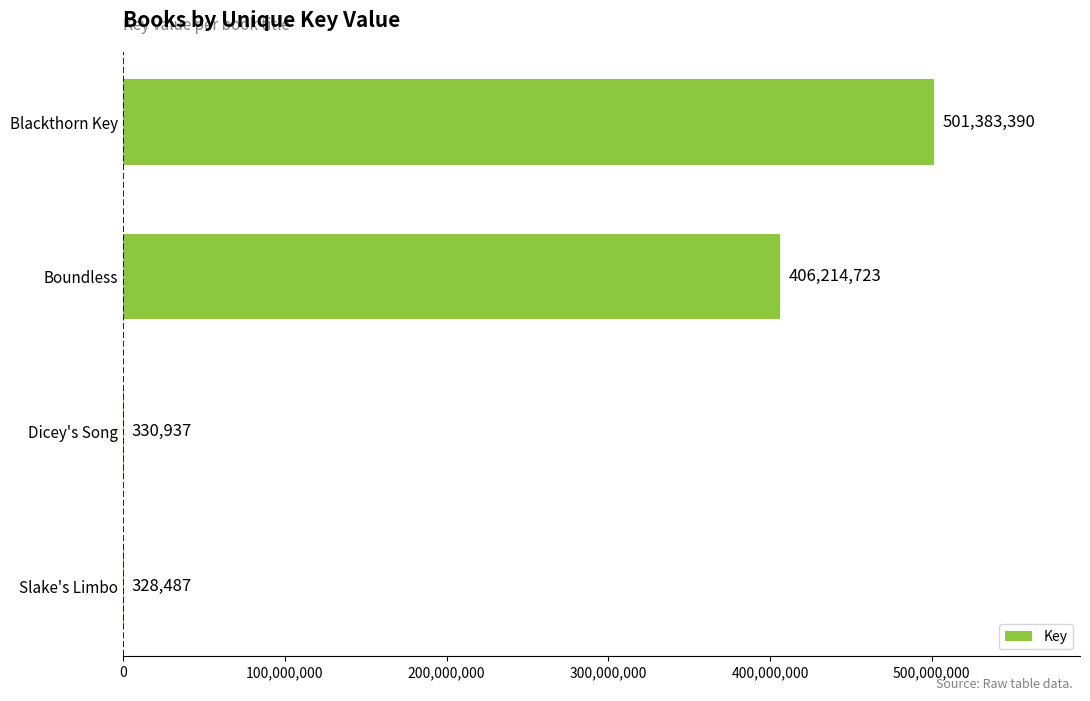

What is the maximum value shown in the chart?

501383390